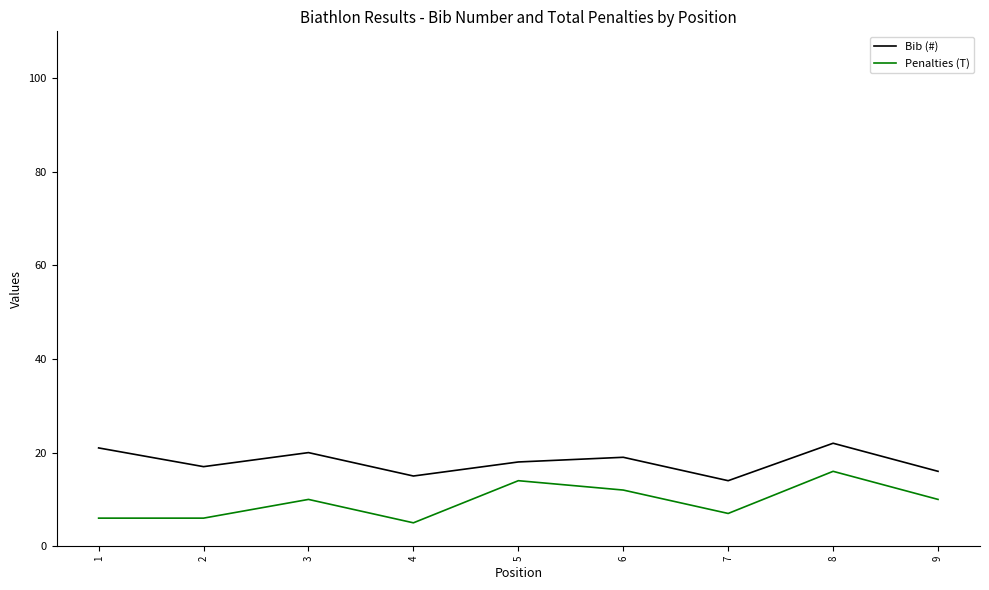

At which category is the sum across all series the highest?

8